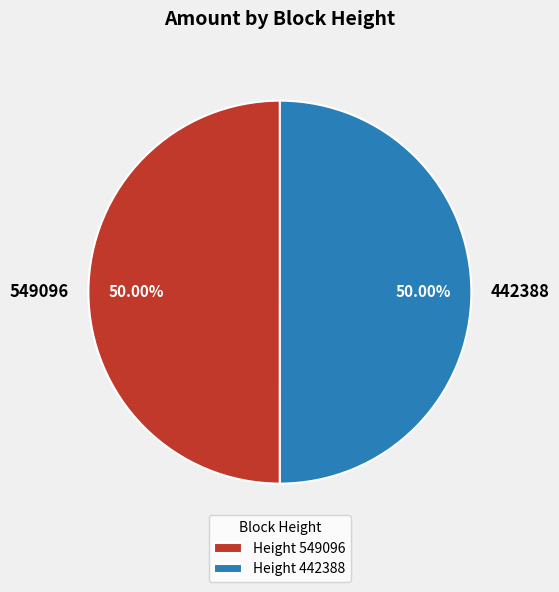

What is the ratio of the value at Height 549096 to the value at Height 442388?

1.0